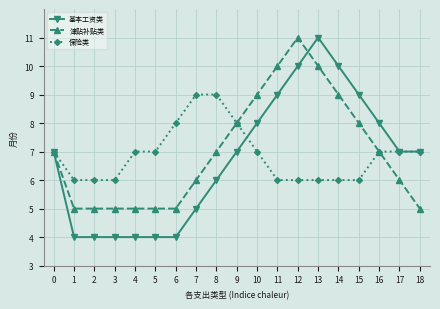

The 津贴补贴类 series shows 7 at 0. True or false?

True